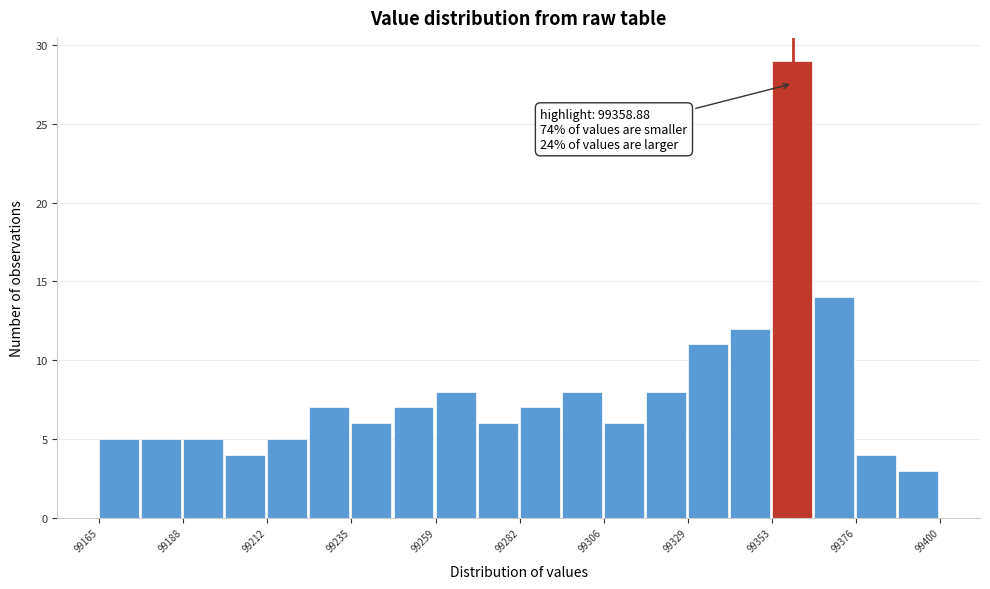

Read against the x-axis, roughly where is the centre of the tallest bar?

99360